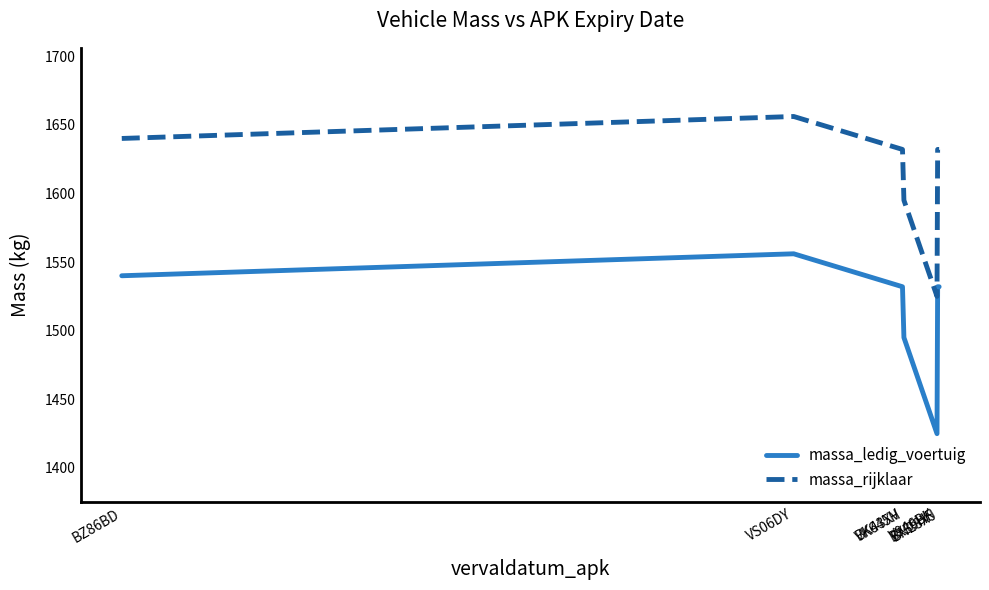

Rank the series by their maximum value, from highest to lowest.

massa_rijklaar, massa_ledig_voertuig